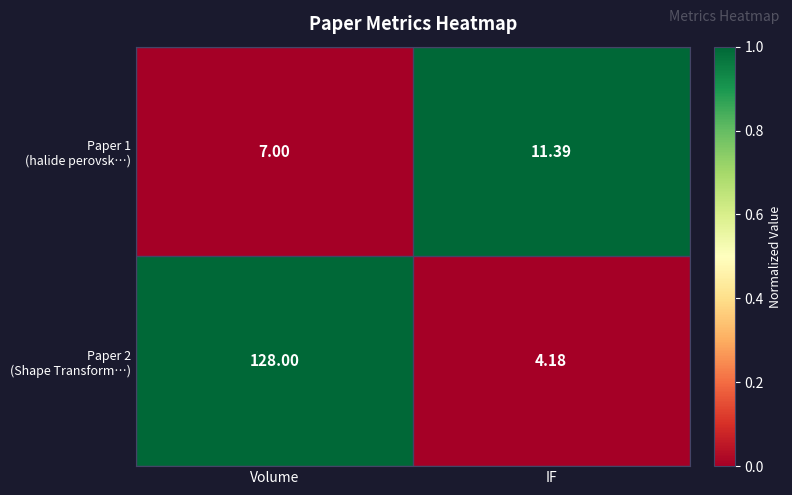

Which label corresponds to the largest value in the chart?

Volume